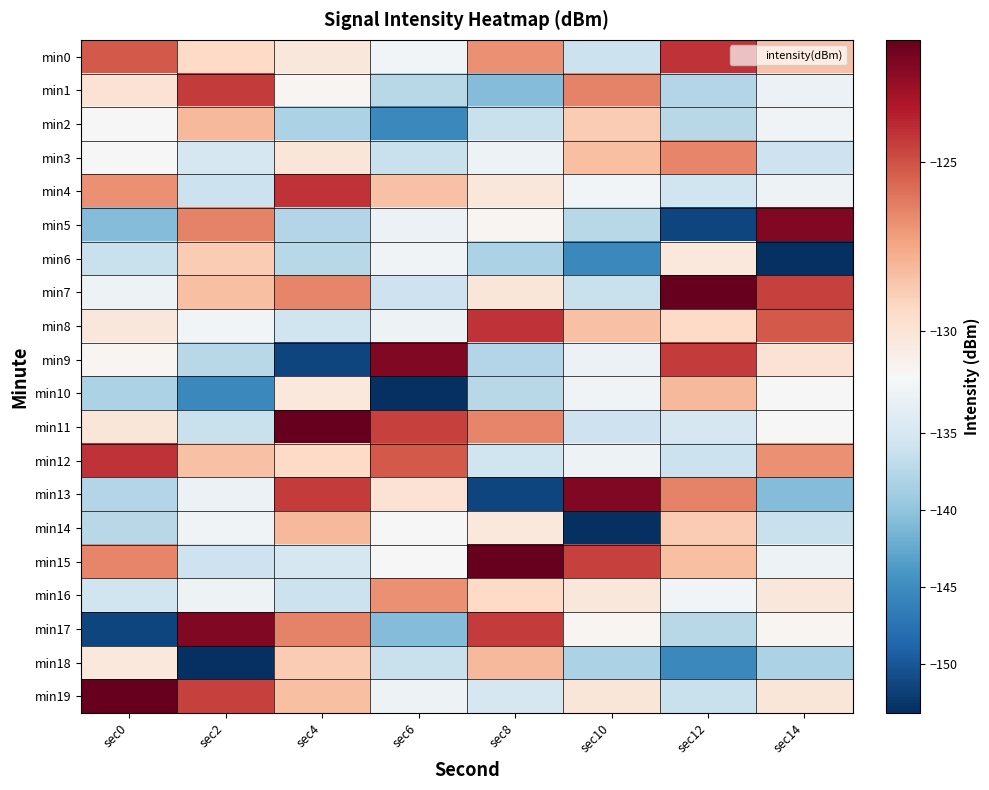

Reading right to left, list all the values displayed in this chart.

min0: sec14=-128.5	sec12=-124.2	sec10=-136.1	sec8=-126.8	sec6=-131.9	sec4=-130.2	sec2=-129.4	sec0=-125.2
min1: sec14=-132.6	sec12=-137.7	sec10=-126.4	sec8=-140.8	sec6=-137.4	sec4=-131.1	sec2=-124.3	sec0=-129.9
min2: sec14=-132.1	sec12=-137.4	sec10=-128.8	sec8=-136.1	sec6=-145.4	sec4=-138.2	sec2=-128.1	sec0=-131.4
min3: sec14=-135.9	sec12=-126.5	sec10=-128.4	sec8=-132.5	sec6=-136.2	sec4=-130.1	sec2=-135.0	sec0=-131.4
min4: sec14=-132.5	sec12=-135.7	sec10=-131.9	sec8=-130.2	sec6=-128.5	sec4=-124.2	sec2=-136.1	sec0=-126.8
min5: sec14=-122.1	sec12=-151.4	sec10=-137.4	sec8=-131.1	sec6=-132.6	sec4=-137.7	sec2=-126.4	sec0=-140.8
min6: sec14=-153.2	sec12=-130.3	sec10=-145.4	sec8=-138.2	sec6=-132.1	sec4=-137.4	sec2=-128.8	sec0=-136.1
min7: sec14=-124.5	sec12=-121.4	sec10=-136.2	sec8=-130.1	sec6=-135.9	sec4=-126.5	sec2=-128.4	sec0=-132.5
min8: sec14=-125.2	sec12=-129.4	sec10=-128.5	sec8=-124.2	sec6=-132.5	sec4=-135.7	sec2=-131.9	sec0=-130.2
min9: sec14=-129.9	sec12=-124.3	sec10=-132.6	sec8=-137.7	sec6=-122.1	sec4=-151.4	sec2=-137.4	sec0=-131.1
min10: sec14=-131.4	sec12=-128.1	sec10=-132.1	sec8=-137.4	sec6=-153.2	sec4=-130.3	sec2=-145.4	sec0=-138.2
min11: sec14=-131.4	sec12=-135.0	sec10=-135.9	sec8=-126.5	sec6=-124.5	sec4=-121.4	sec2=-136.2	sec0=-130.1
min12: sec14=-126.8	sec12=-136.1	sec10=-132.5	sec8=-135.7	sec6=-125.2	sec4=-129.4	sec2=-128.5	sec0=-124.2
min13: sec14=-140.8	sec12=-126.4	sec10=-122.1	sec8=-151.4	sec6=-129.9	sec4=-124.3	sec2=-132.6	sec0=-137.7
min14: sec14=-136.1	sec12=-128.8	sec10=-153.2	sec8=-130.3	sec6=-131.4	sec4=-128.1	sec2=-132.1	sec0=-137.4
min15: sec14=-132.5	sec12=-128.4	sec10=-124.5	sec8=-121.4	sec6=-131.4	sec4=-135.0	sec2=-135.9	sec0=-126.5
min16: sec14=-130.2	sec12=-131.9	sec10=-130.2	sec8=-129.4	sec6=-126.8	sec4=-136.1	sec2=-132.5	sec0=-135.7
min17: sec14=-131.1	sec12=-137.4	sec10=-131.1	sec8=-124.3	sec6=-140.8	sec4=-126.4	sec2=-122.1	sec0=-151.4
min18: sec14=-138.2	sec12=-145.4	sec10=-138.2	sec8=-128.1	sec6=-136.1	sec4=-128.8	sec2=-153.2	sec0=-130.3
min19: sec14=-130.1	sec12=-136.2	sec10=-130.1	sec8=-135.0	sec6=-132.5	sec4=-128.4	sec2=-124.5	sec0=-121.4